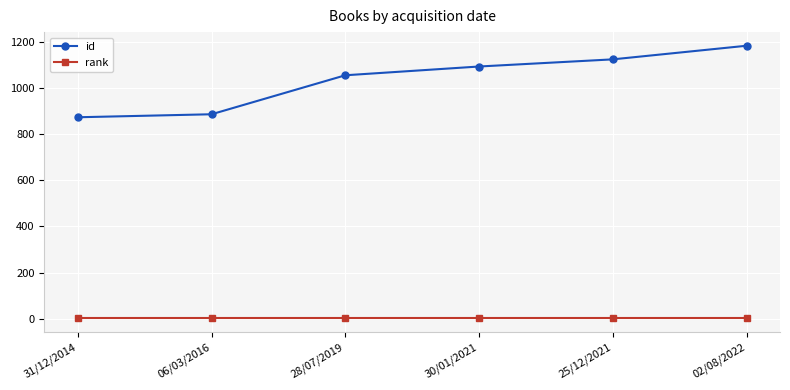

How many categories are shown in the chart?

6